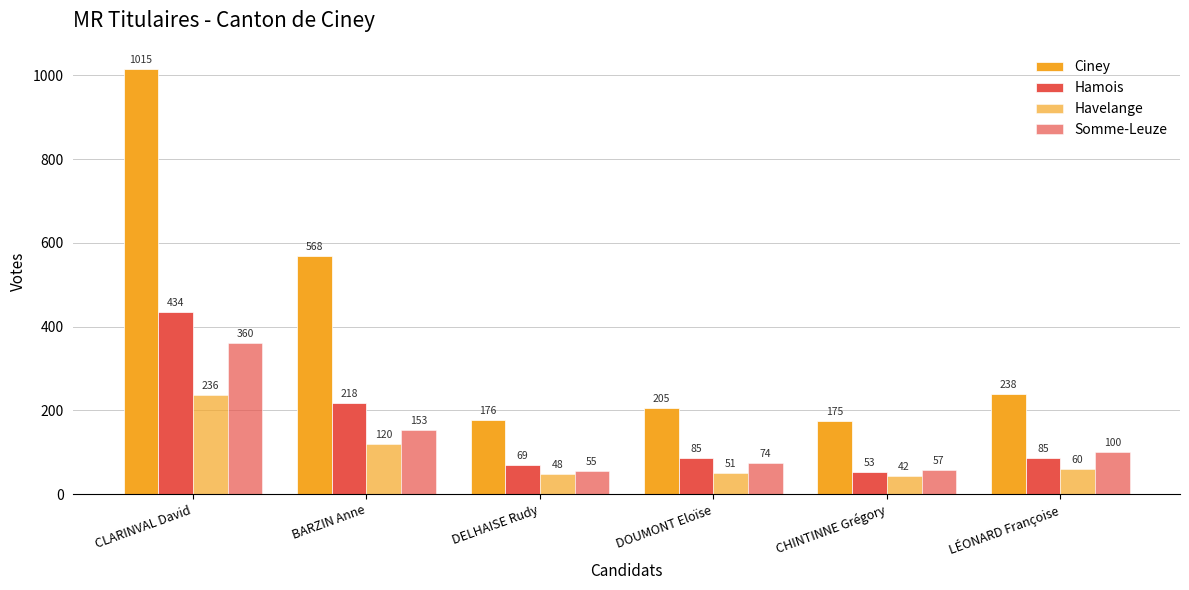

How many bars are there in total?

24